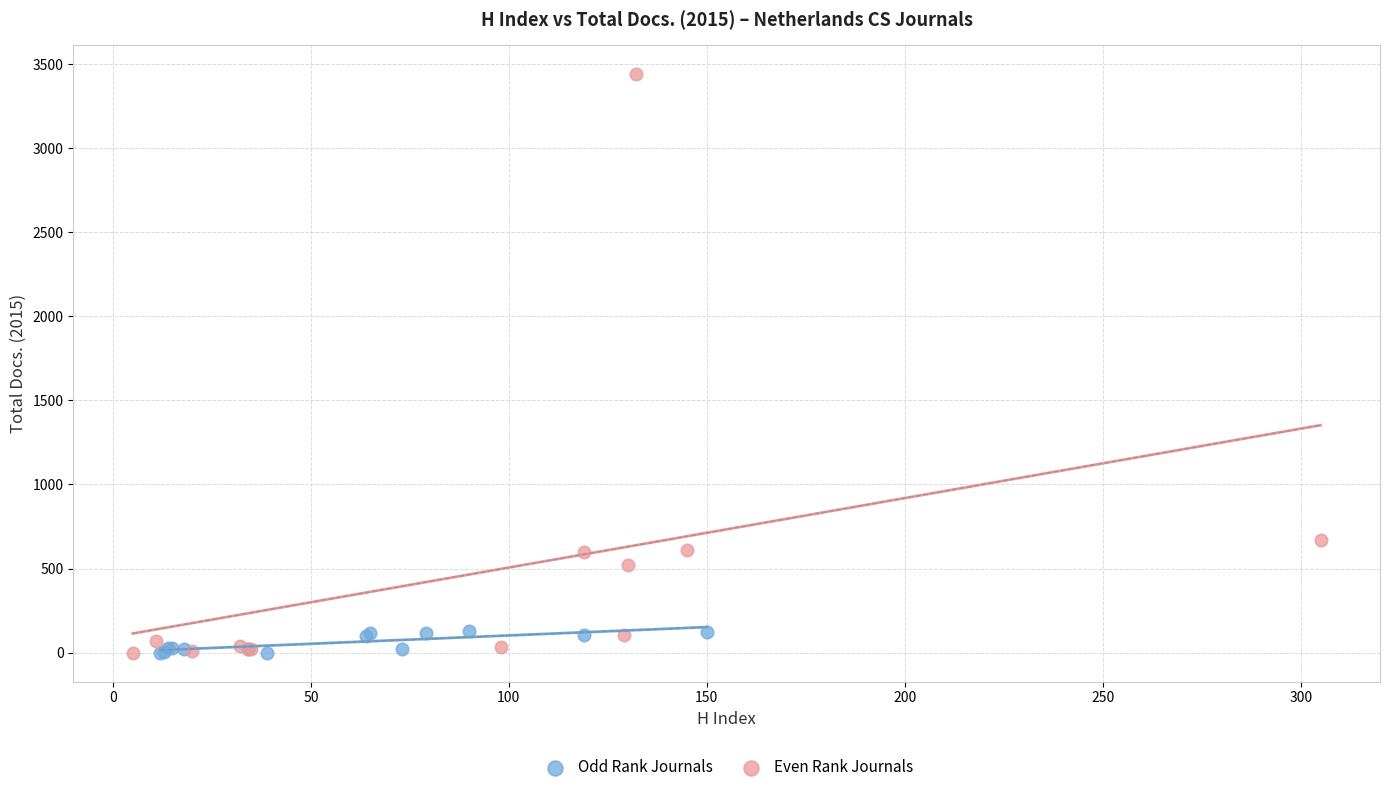

What are all the series names shown in the legend?

Odd Rank Journals, Even Rank Journals